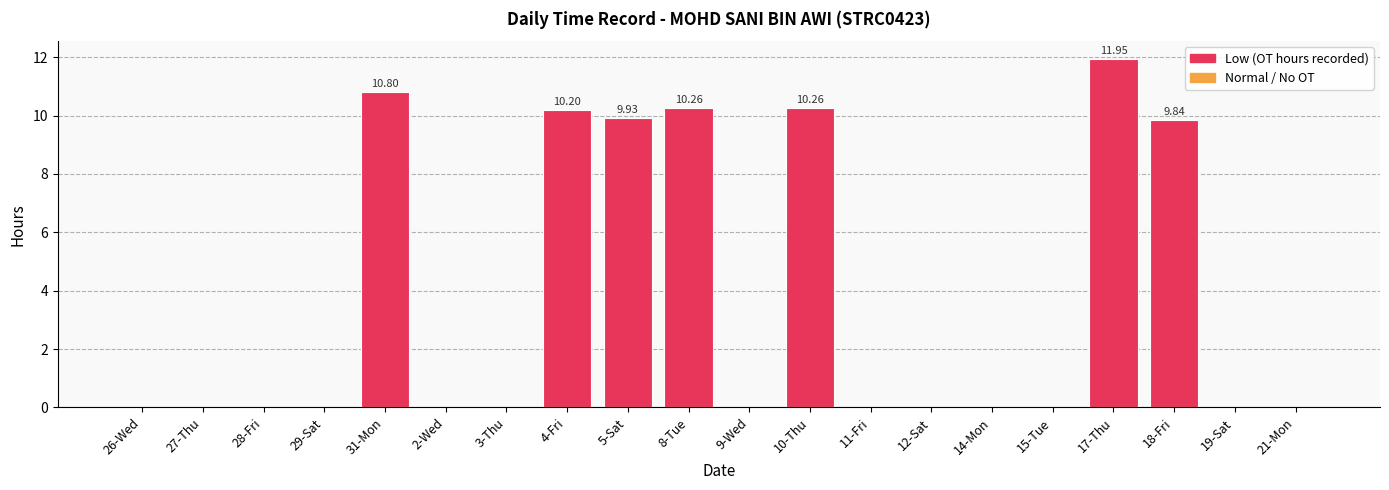

The chart shows a value of 10.2 at 4-Fri. True or false?

True